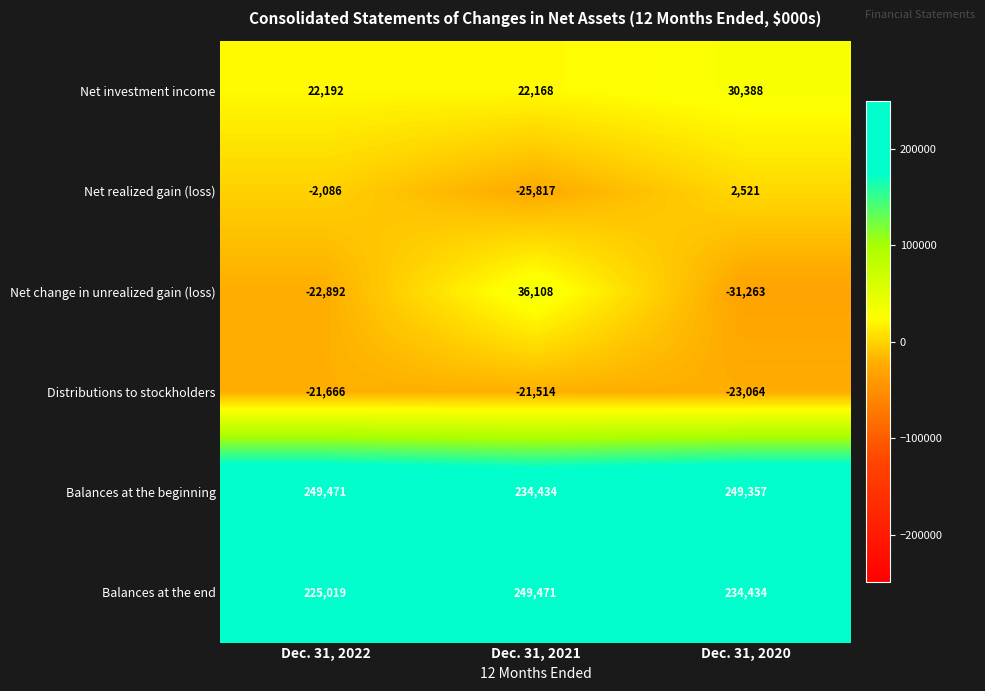

What is the lowest value of the Balances at the beginning series?

234434